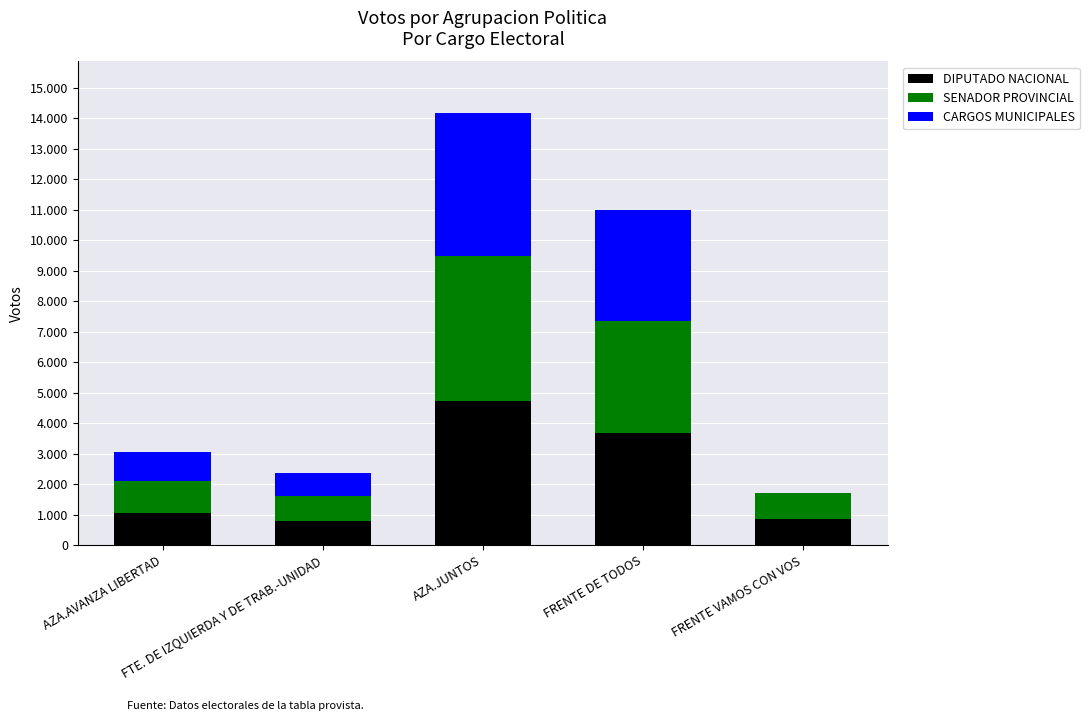

Between AZA.JUNTOS and FTE. DE IZQUIERDA Y DE TRAB.-UNIDAD, which is larger?

AZA.JUNTOS